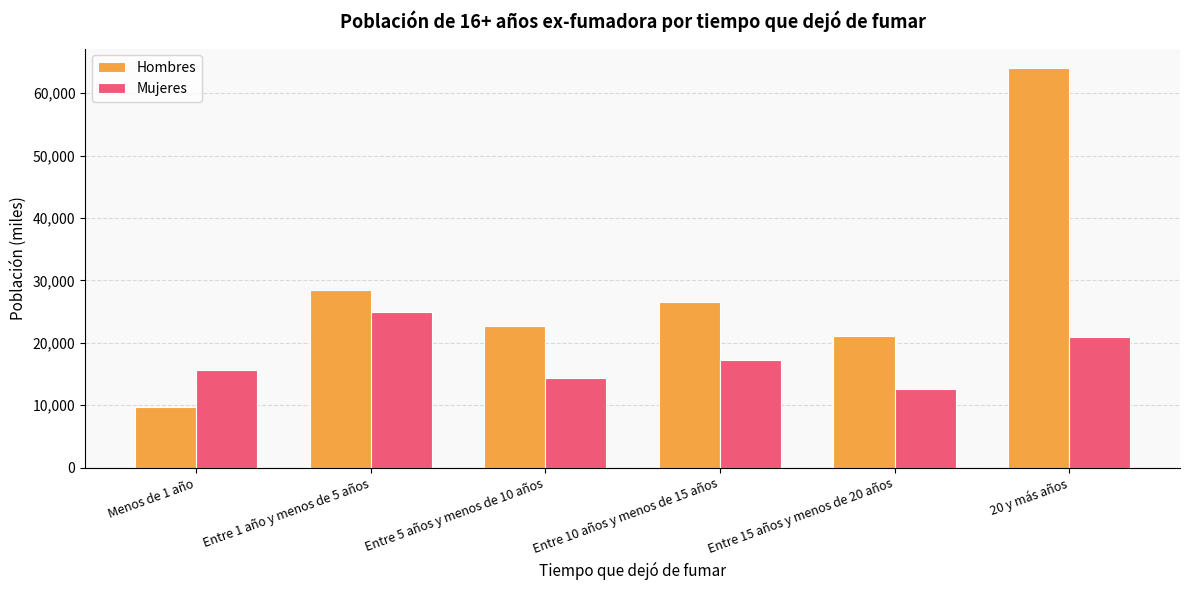

Which label corresponds to the largest value in the chart?

20 y más años